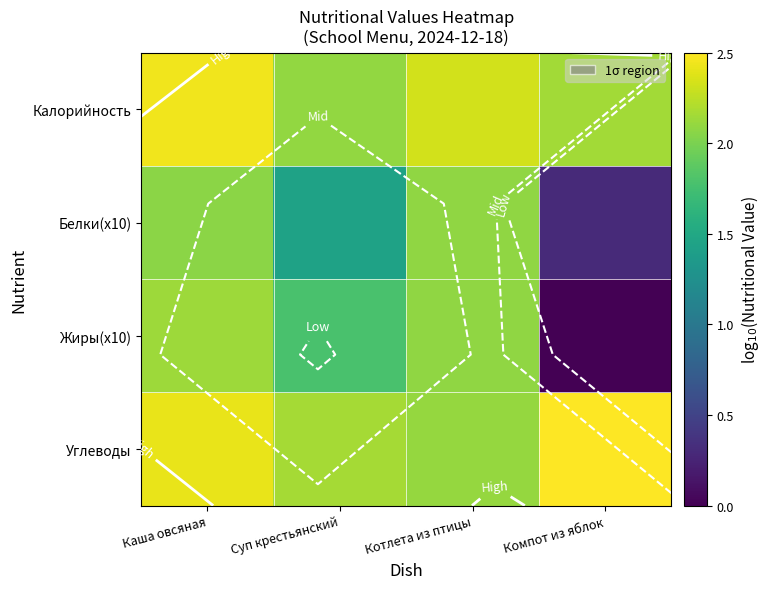

Which category has the lowest value in the Жиры(x10) series?

Компот из яблок